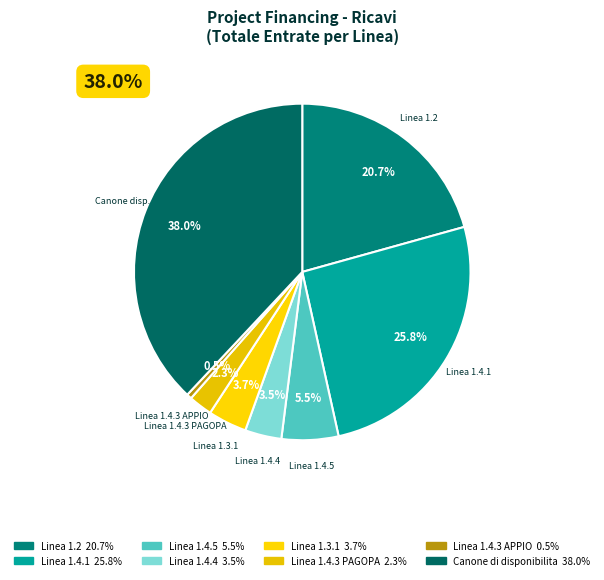

What is the change in value from Linea 1.3.1 to Canone di disponibilita?

+381236.0